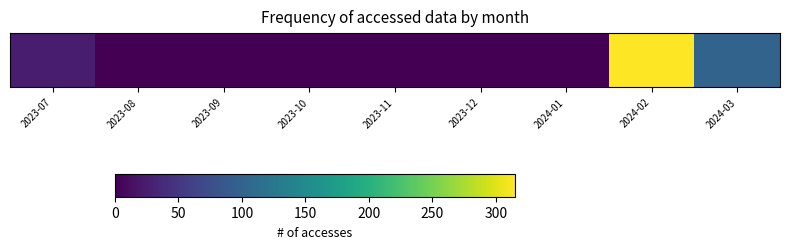

What value does the data have at 2023-08?

1